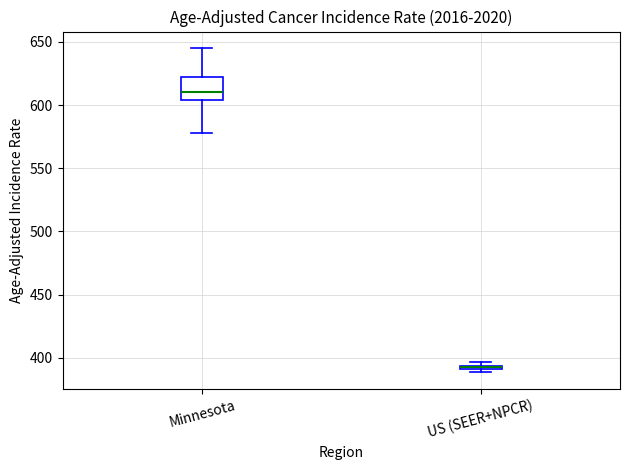

Comparing the boxes themselves (not the whiskers), which one is the tallest?

Minnesota